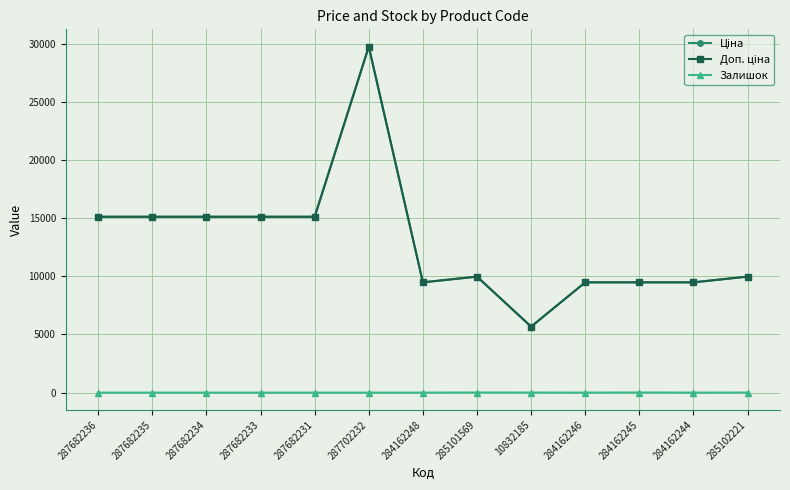

Does the chart have visible grid lines?

Yes